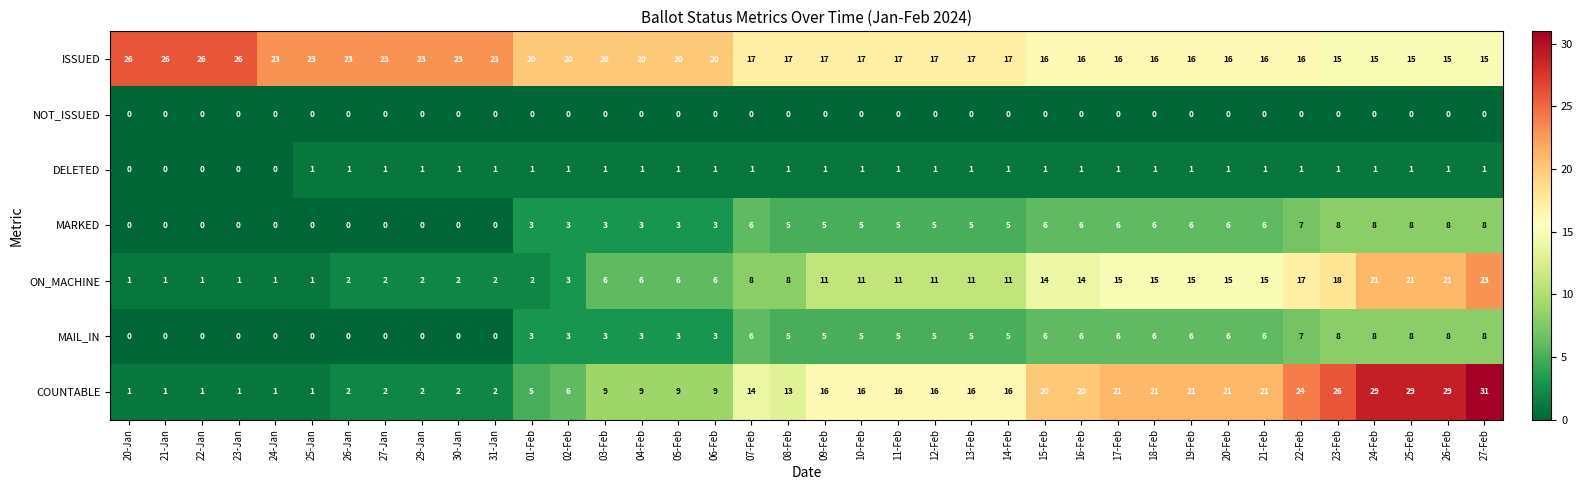

True or false: MARKED has a value of 8 at 27-Feb.

True